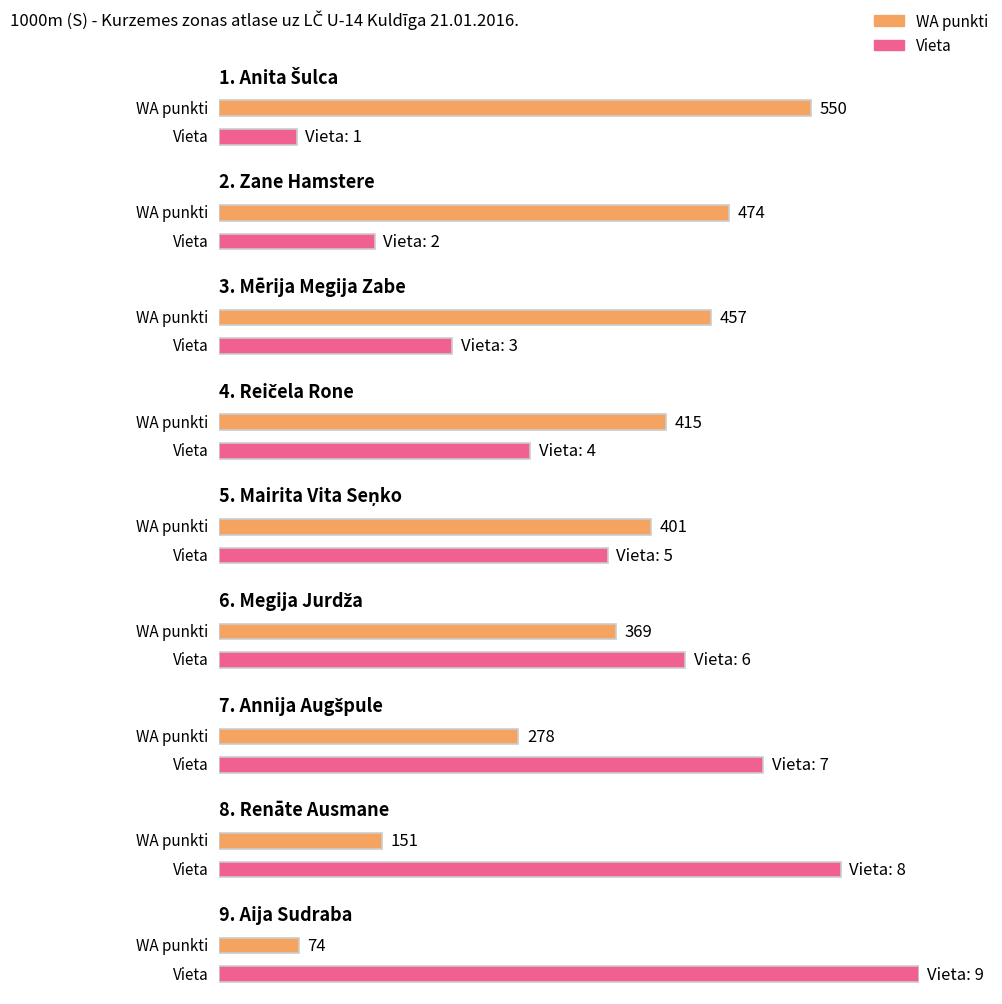

What is the value of the WA bar at the 2nd from the left?

474